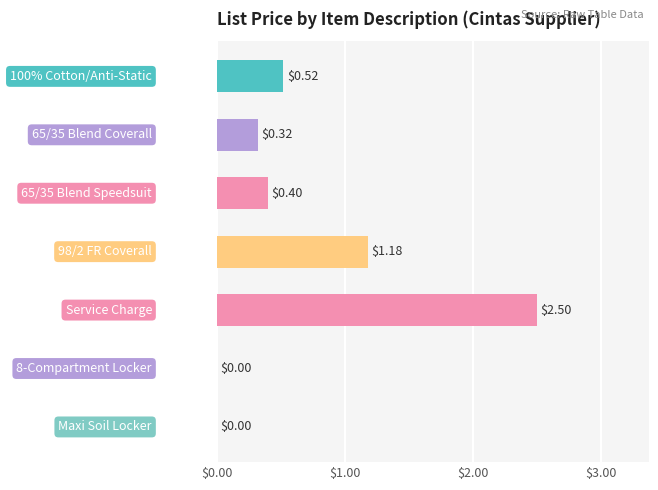

What is the sum of all values?

4.9